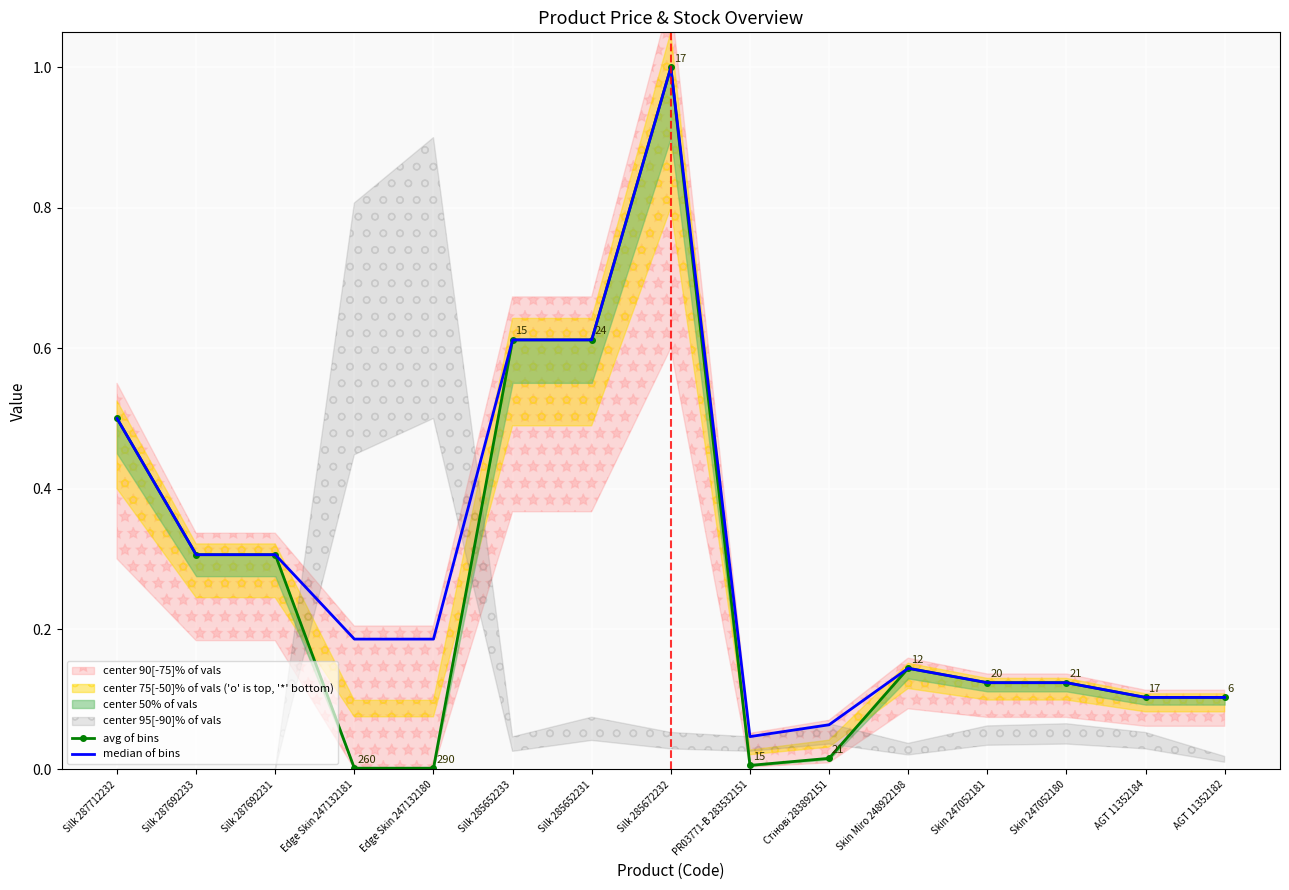

Where is the first local minimum for median of bins?

PR03771-B 283532151